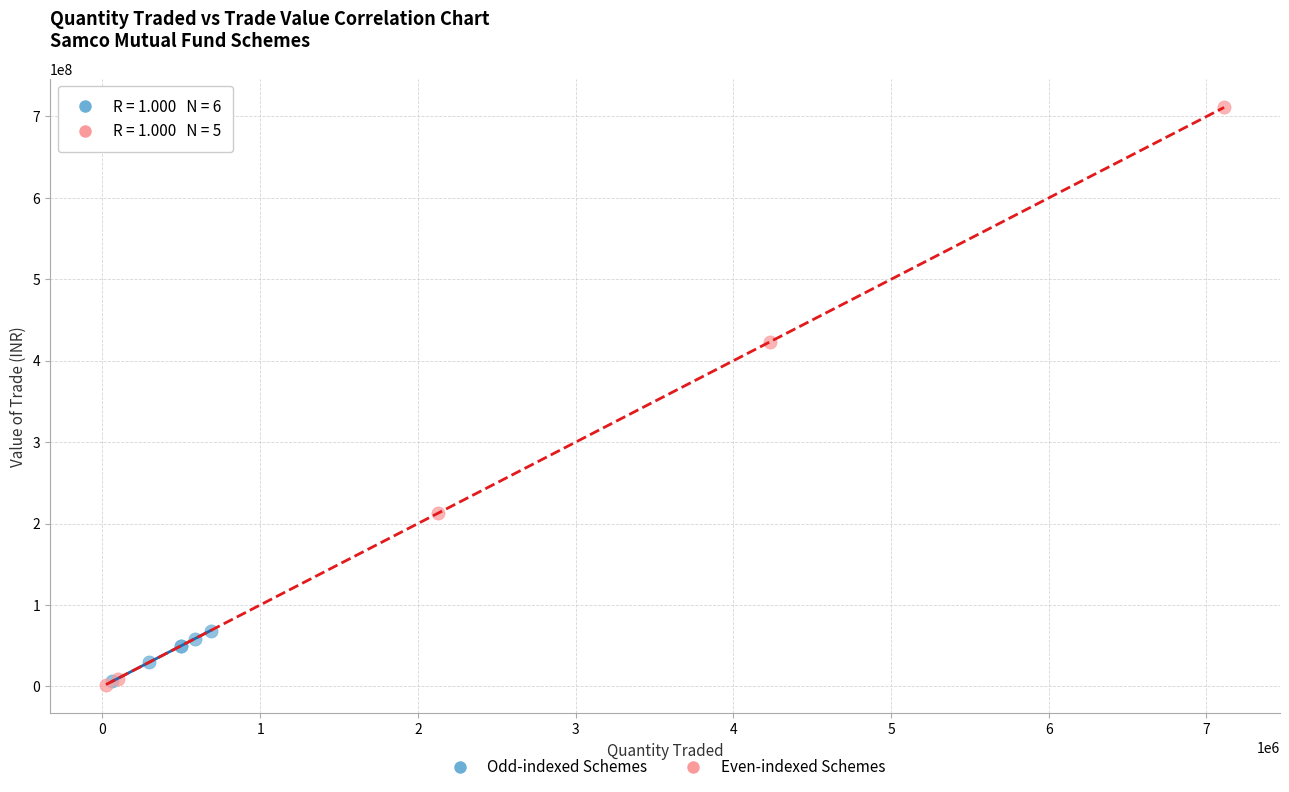

Which series reaches the maximum Y coordinate?

Even-indexed Schemes